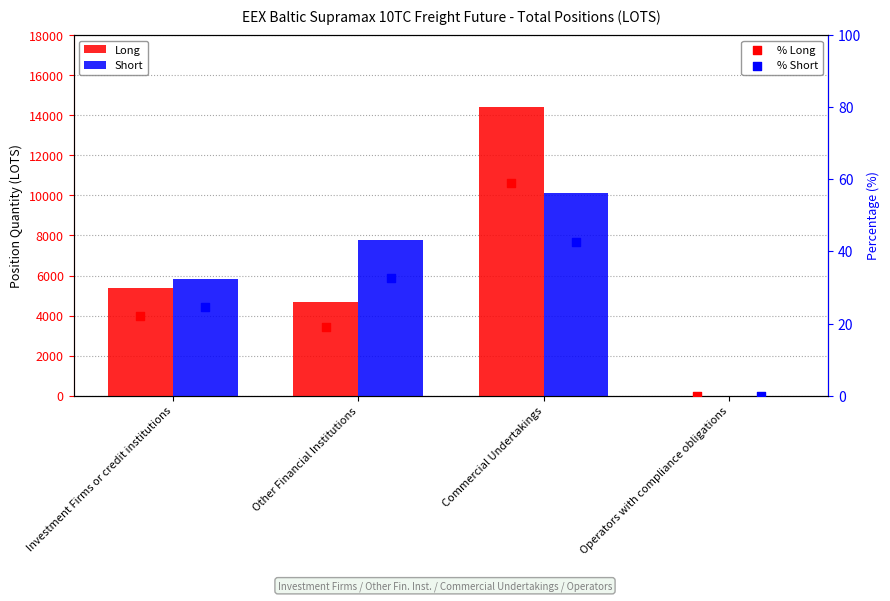

What are all the series names shown in the legend?

Long, Short, % Long, % Short